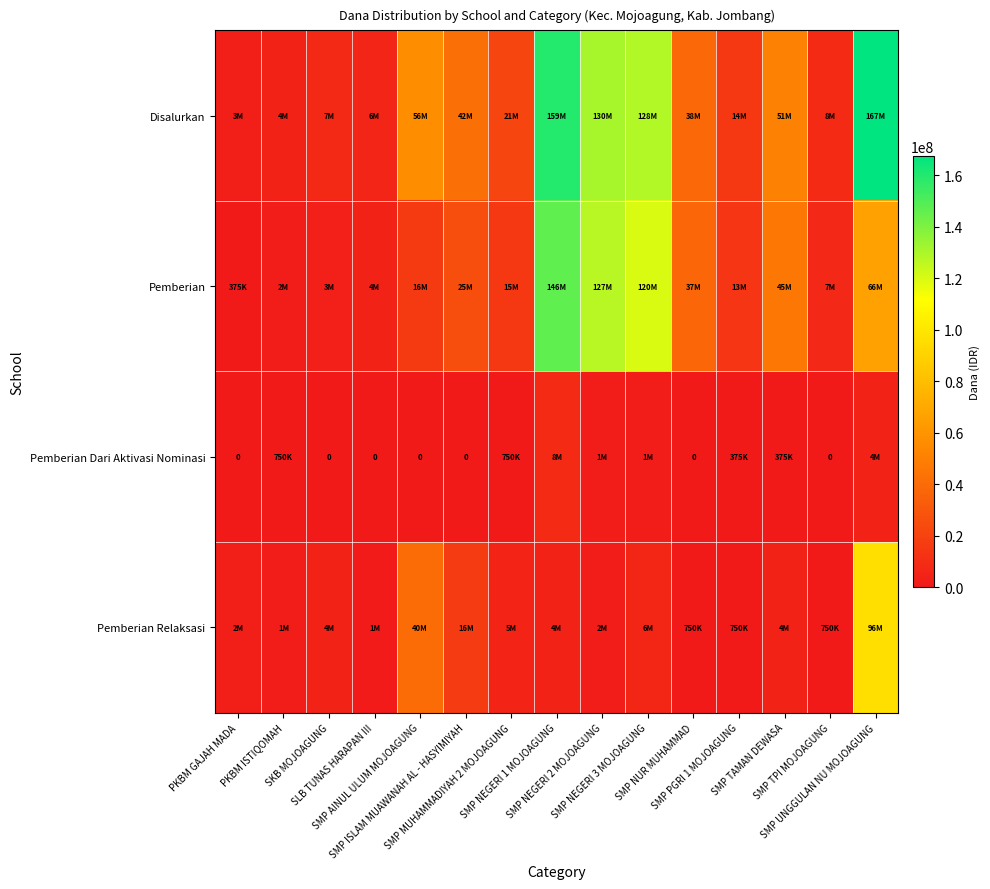

Is it true that Disalurkan equals 2396076 at PKBM ISTIQOMAH?

False